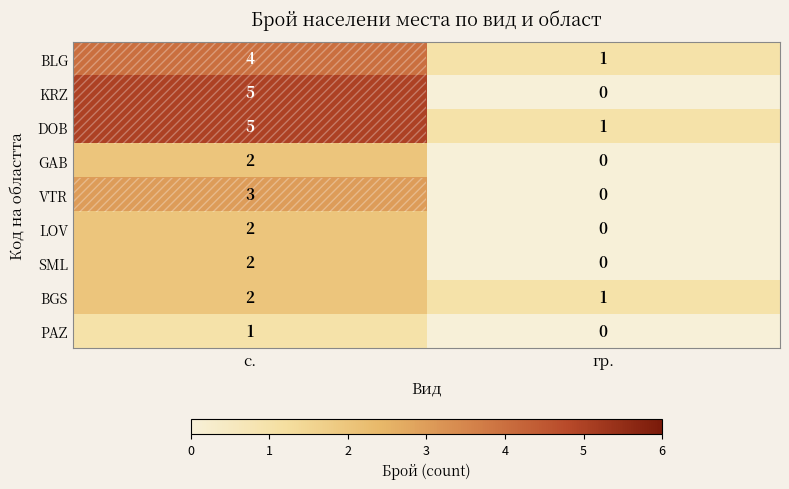

At which category is the sum across all series the highest?

с.